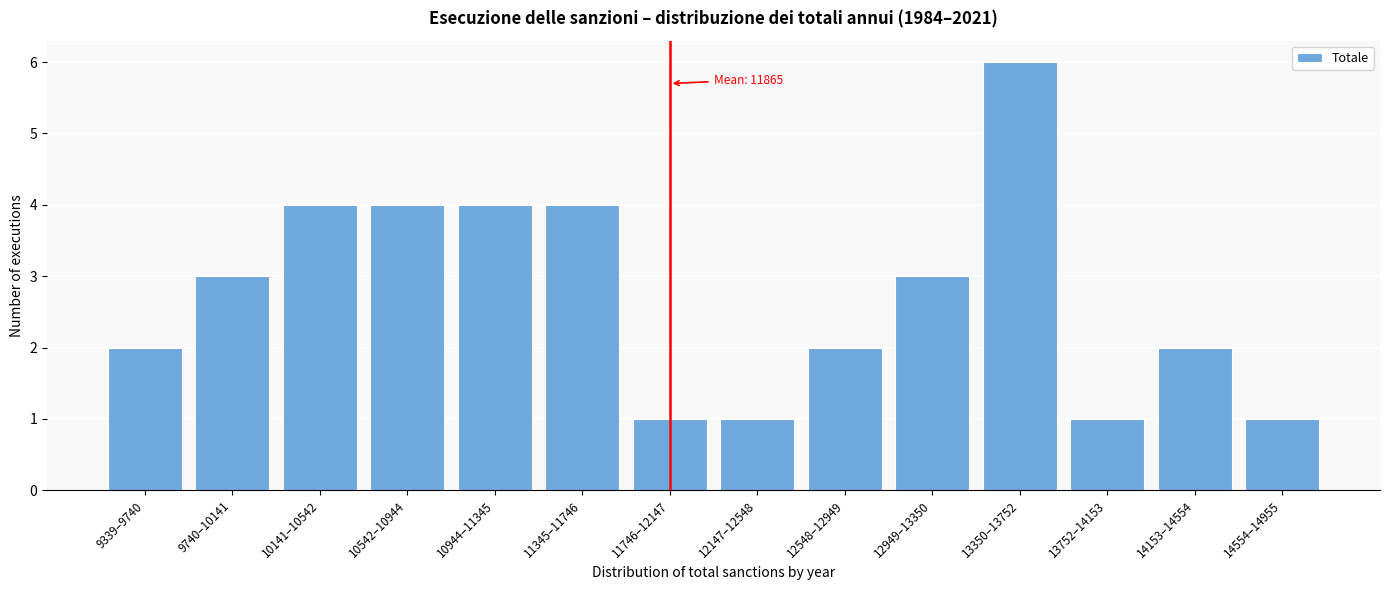

Reading left to right, extract all data points from this chart.

2	3	4	4	4	4	1	1	2	3	6	1	2	1